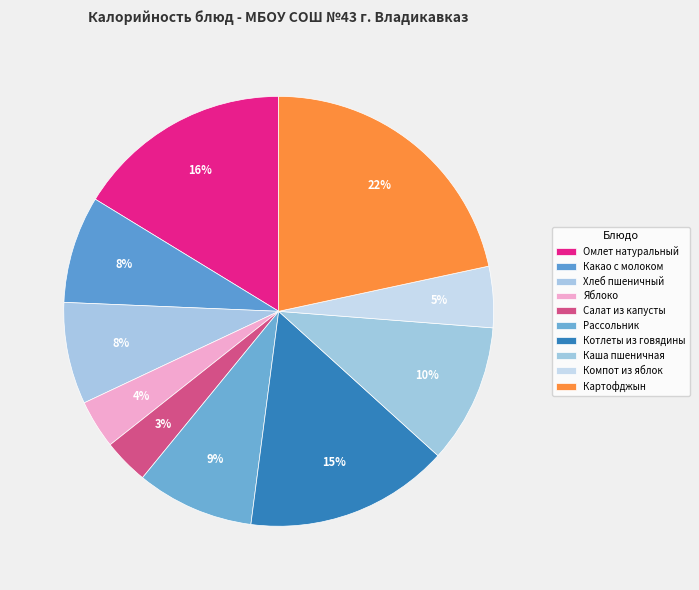

How many slices are in this pie chart?

10